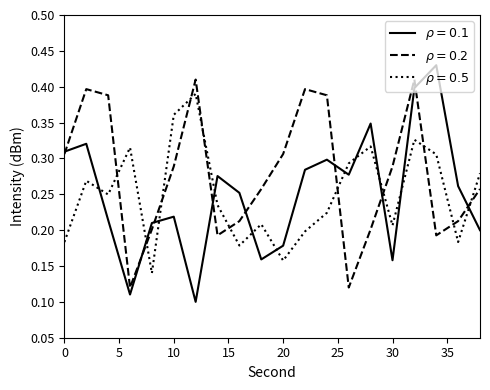

What are all the series names shown in the legend?

$\rho=0.1$, $\rho=0.2$, $\rho=0.5$